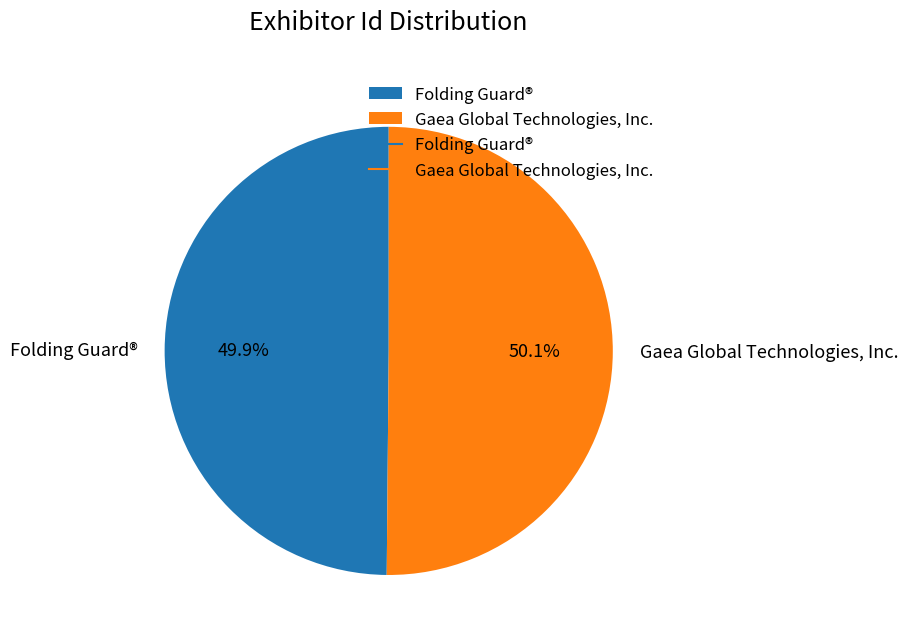

What portion of the pie excludes Folding Guard®?

50.1%